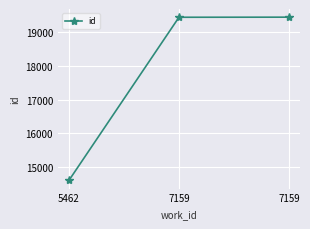

What is the change in value from 5462 to 7159?

+4826